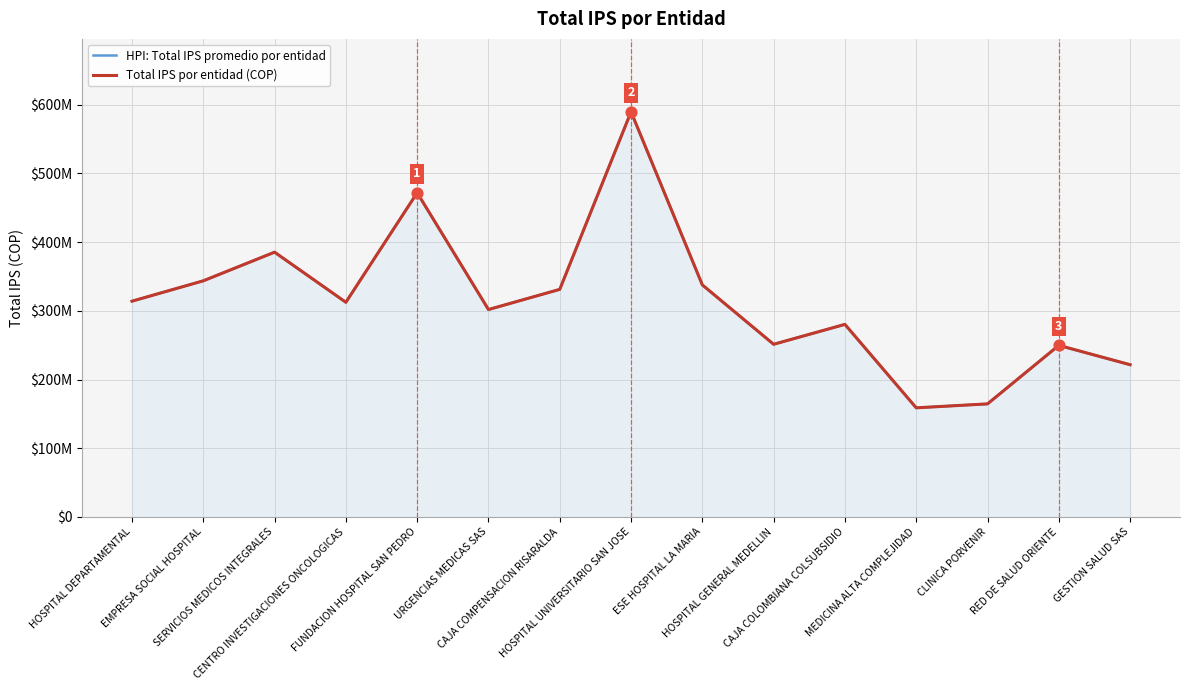

Is the value of Total IPS por entidad (COP) at ESE HOSPITAL LA MARIA greater than the value of HPI: Total IPS promedio por entidad at HOSPITAL GENERAL MEDELLIN?

Yes